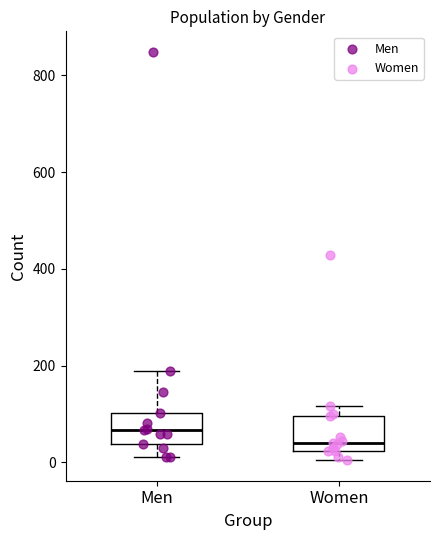

Reading left to right, transcribe this box plot: for each box, give where its median line is, the range the box spans, and where its two whiskers end, as read against the y-axis. The values are not printed on the chart, so give them approximately, as read against the axis.

Men: median 60, box 40 to 100, whiskers 20 to 180
Women: median 40, box 20 to 100, whiskers 0 to 120